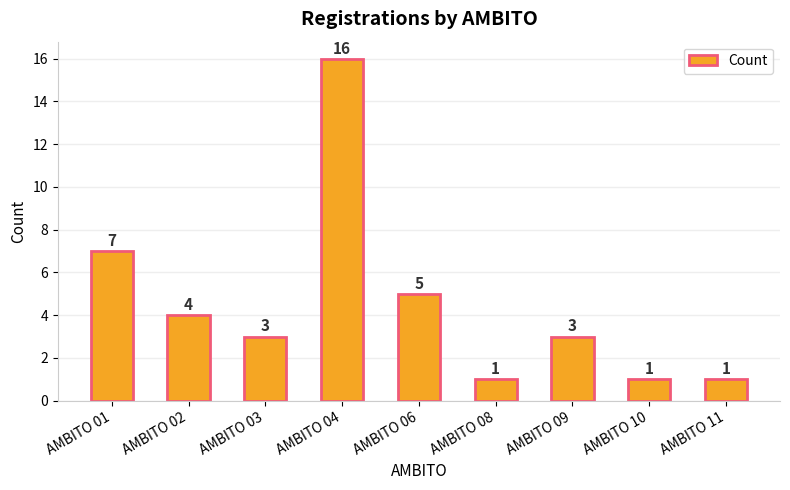

What is the smallest value displayed?

1